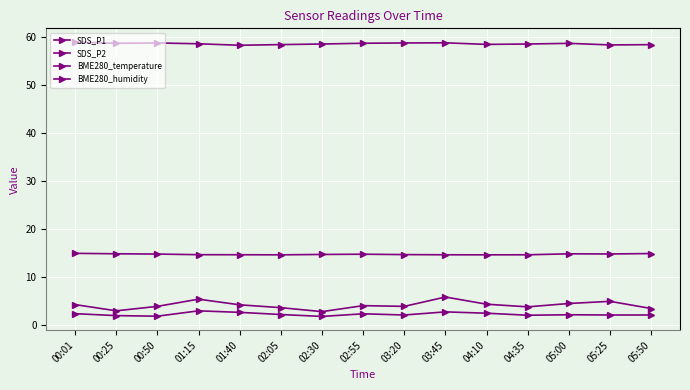

What is the sum of the SDS_P2 values at 04:10 and 02:55?

4.7